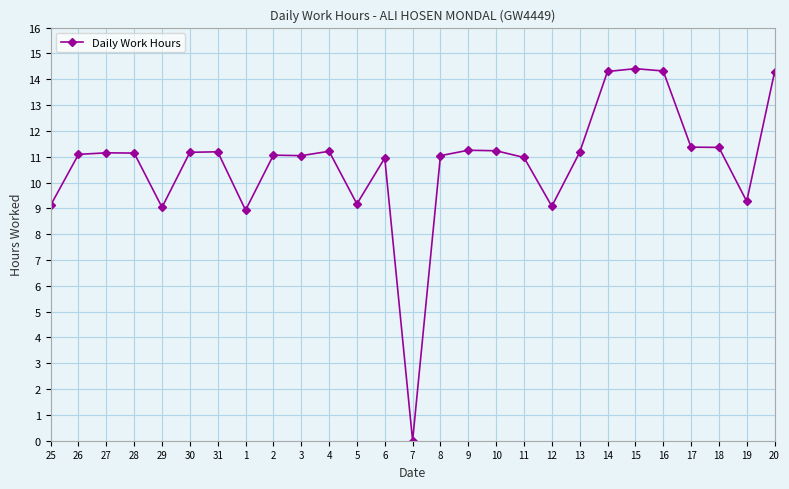

Count the number of categories in the chart.

27